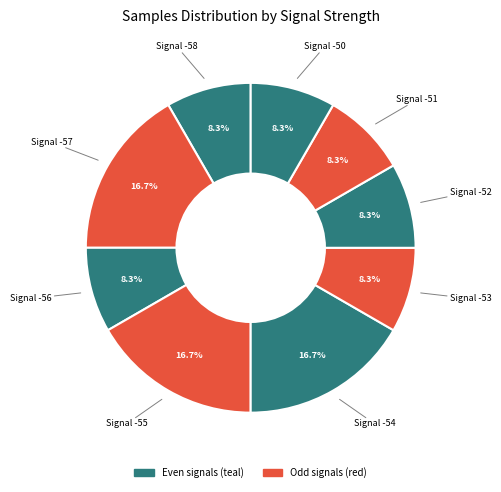

Count the number of slices in the pie.

9